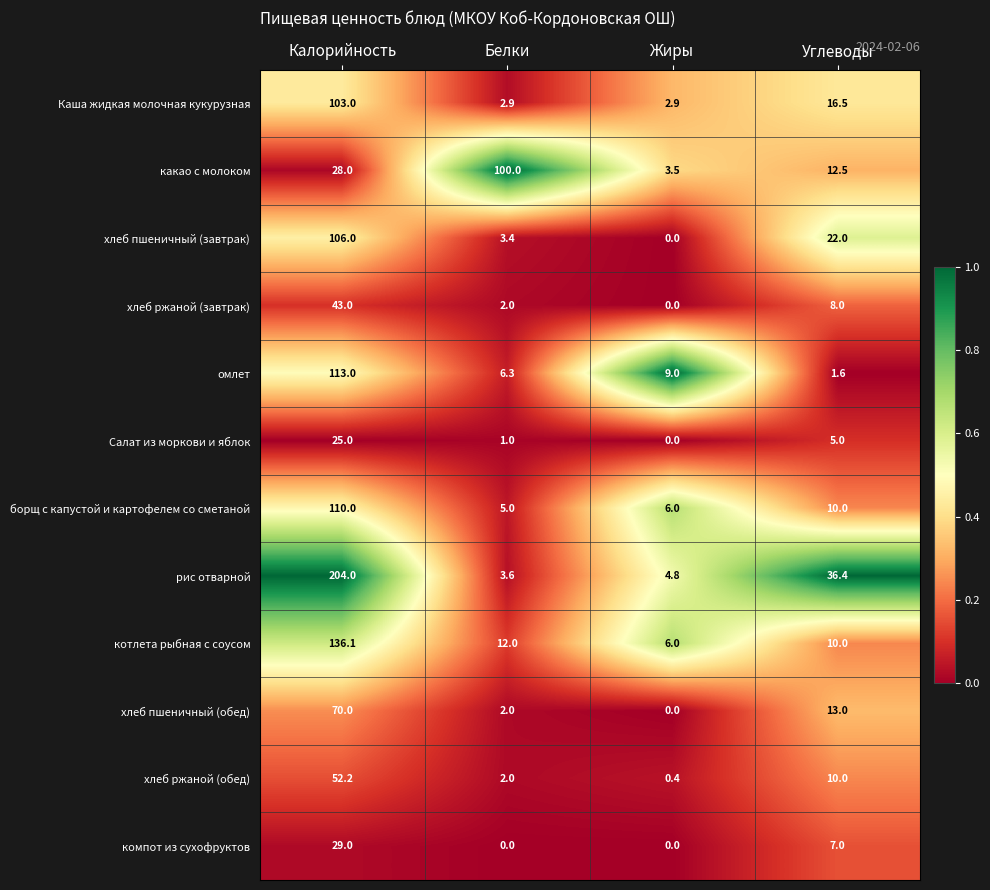

What is the spread (max minus min) of values at Калорийность?

179.0